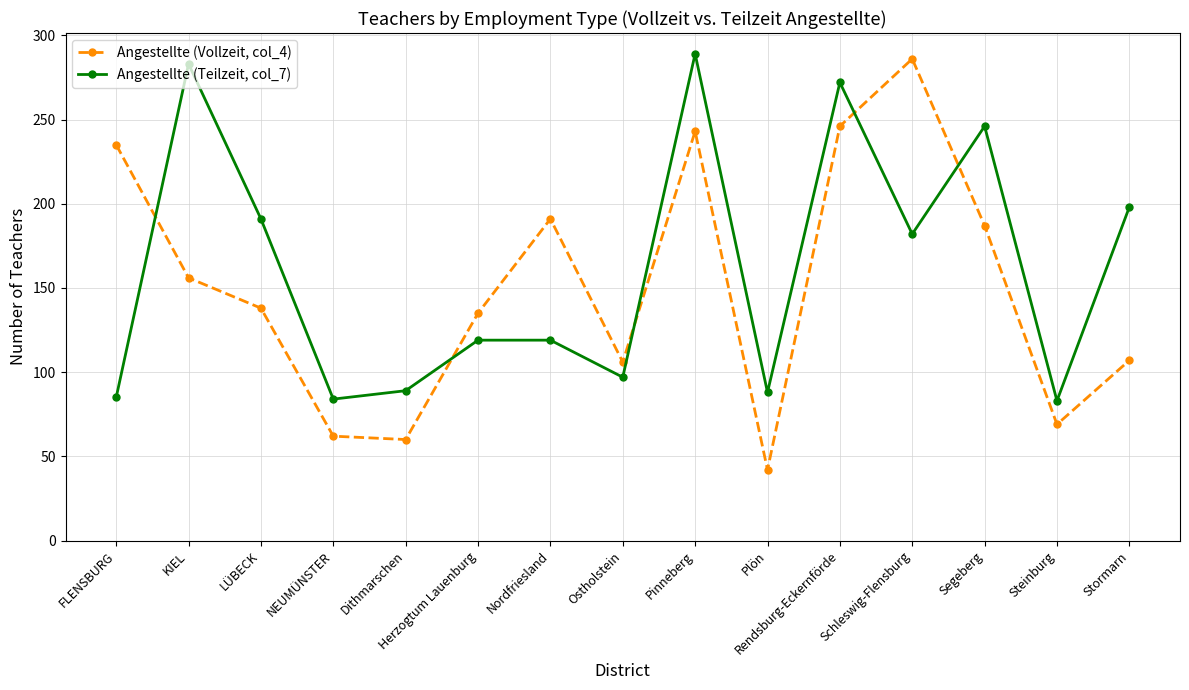

True or false: Angestellte (Teilzeit, col_7) and Angestellte (Vollzeit, col_4) cross at least once.

True